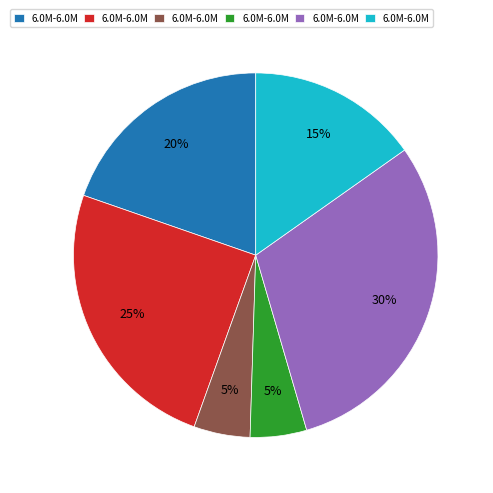

Is there any slice that represents more than half of the pie?

No